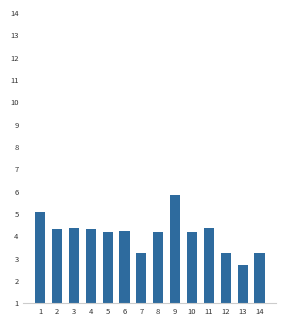

At which category does the chart reach its minimum across all series?

13